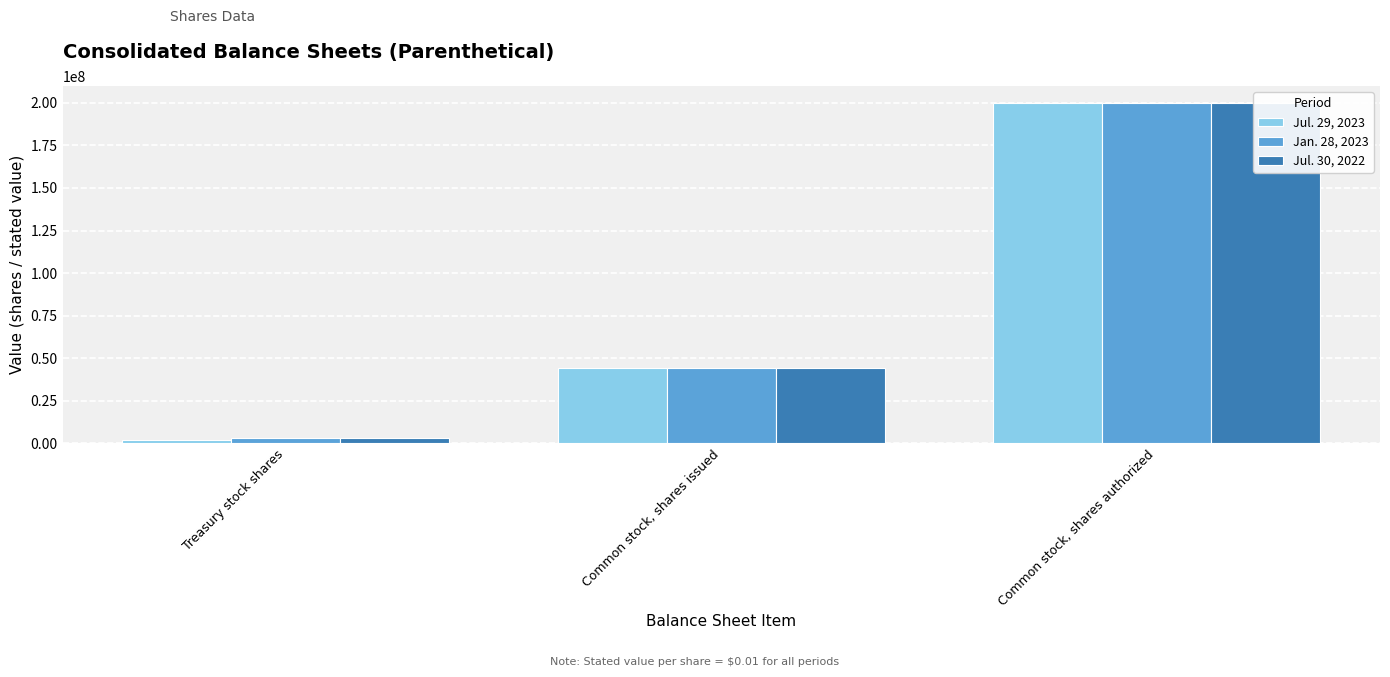

What is the label of the 1st bar from the right?

Common stock, shares authorized